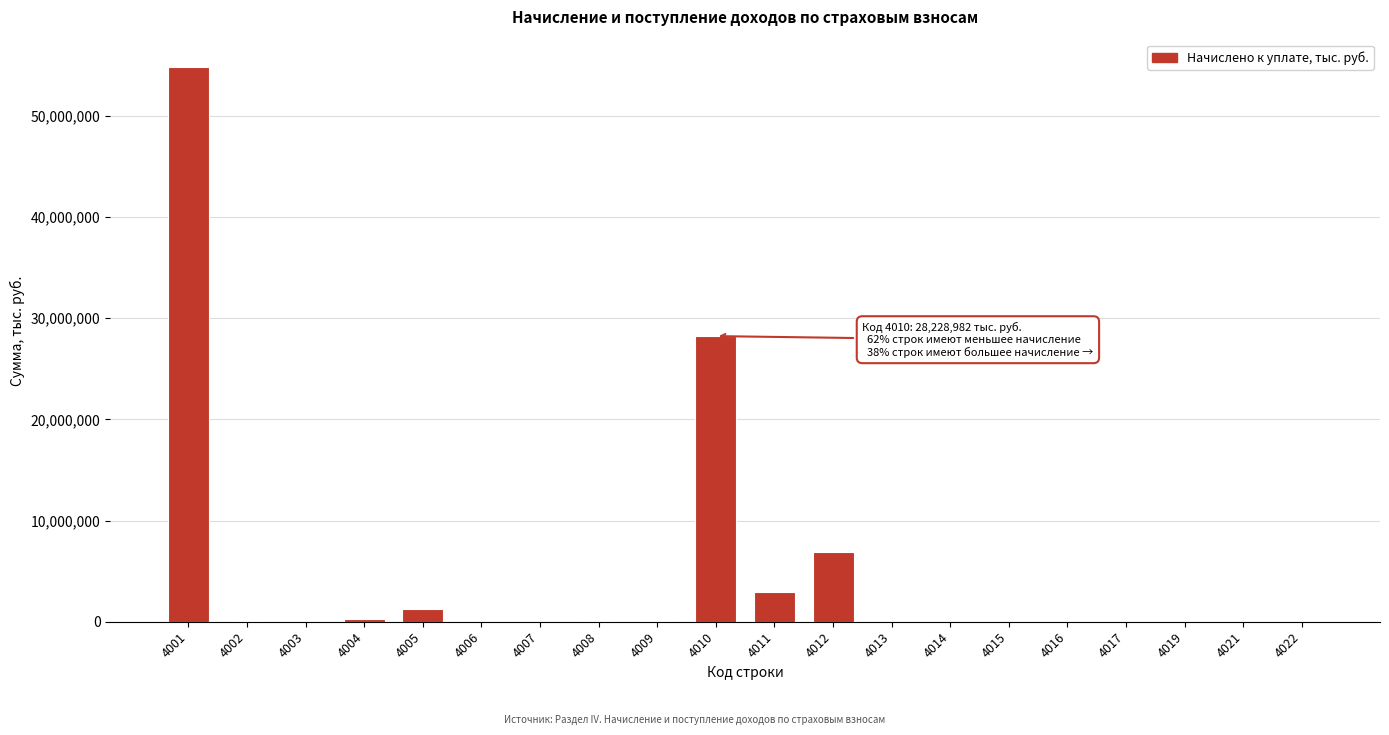

What is the greatest value displayed?

54799031